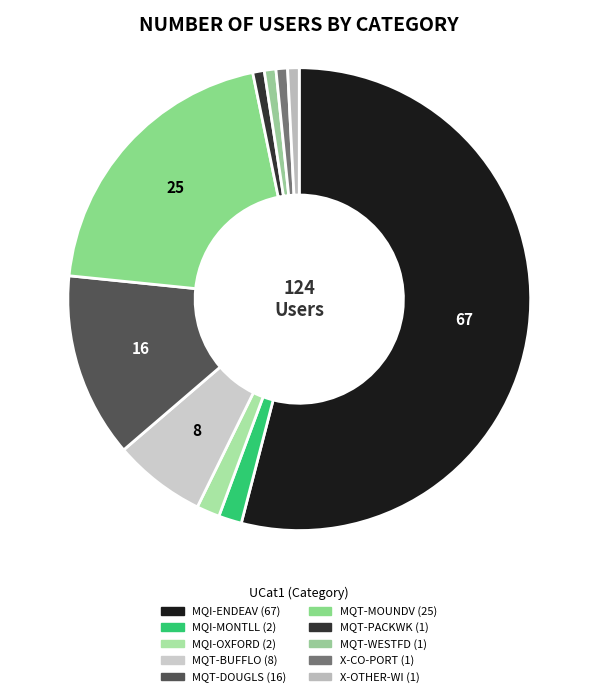

How many slices are in this pie chart?

10